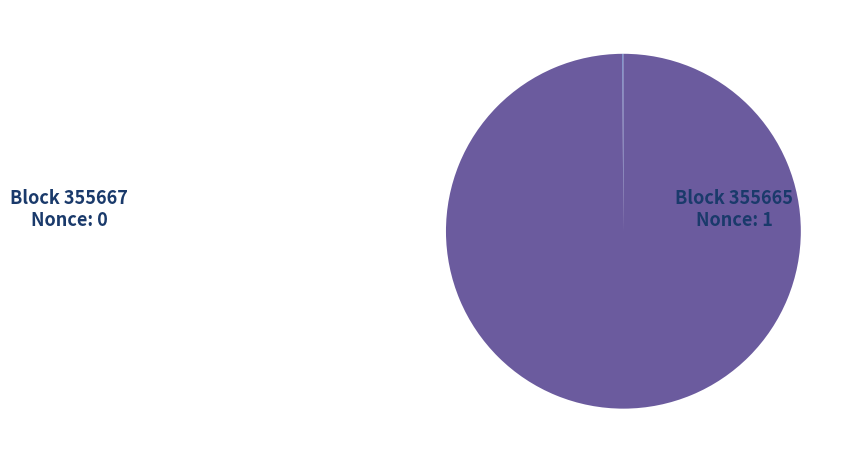

Is there any slice that represents more than half of the pie?

Yes